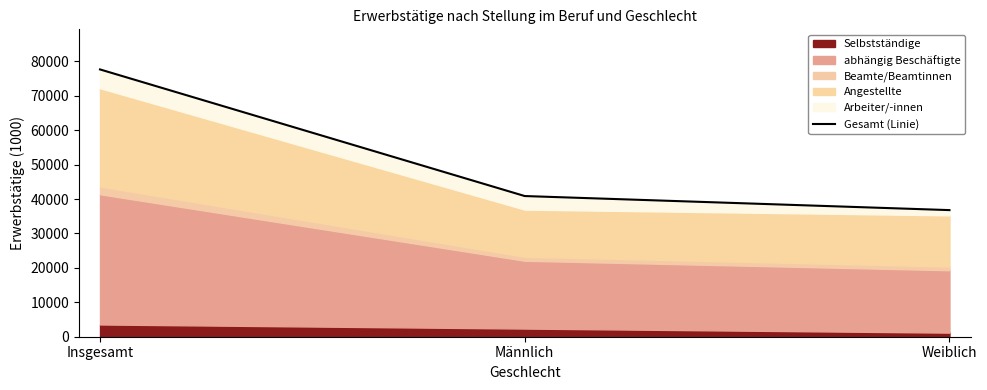

At which label is the value closest to 57214?

Männlich